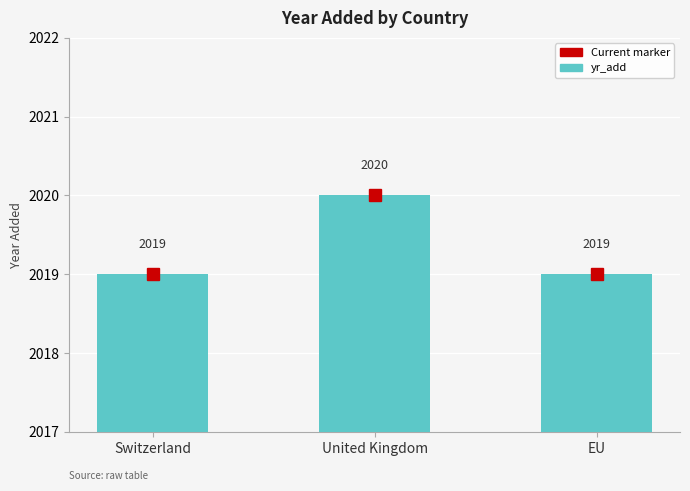

Which has a higher value, United Kingdom or EU?

United Kingdom